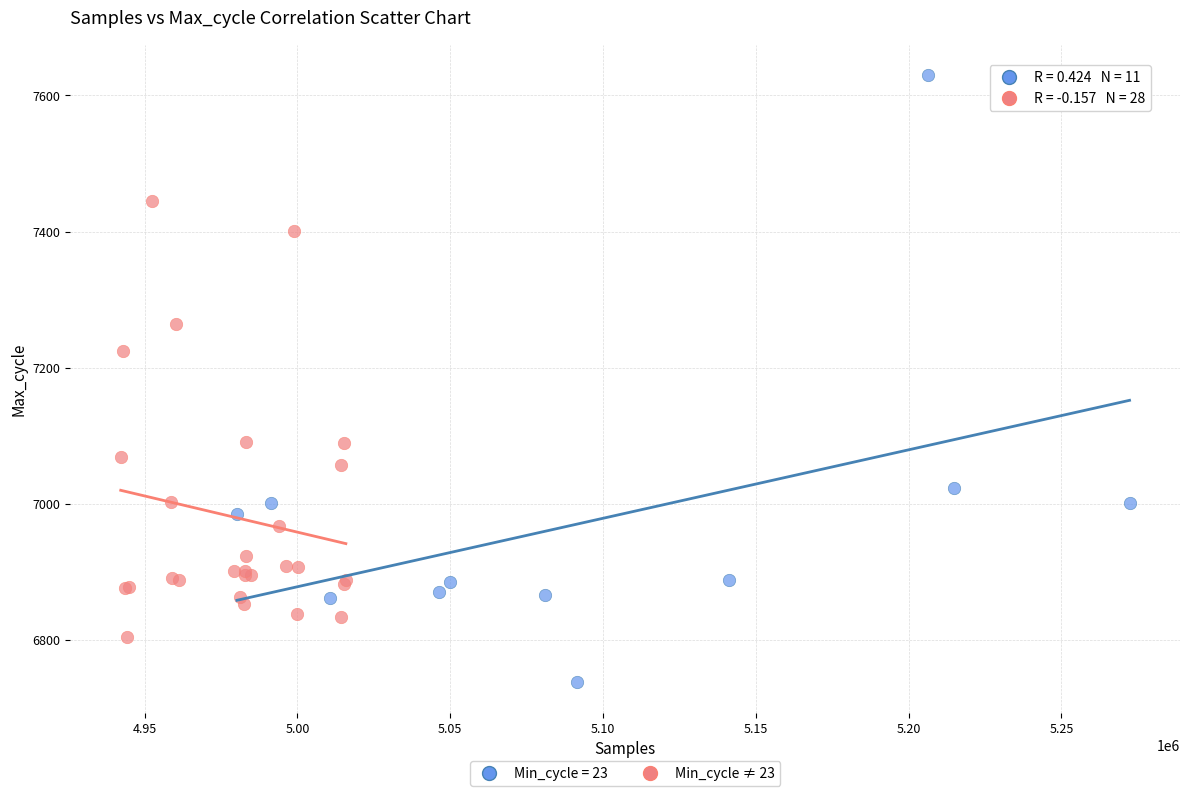

Which series reaches the minimum Y coordinate?

Min_cycle = 23